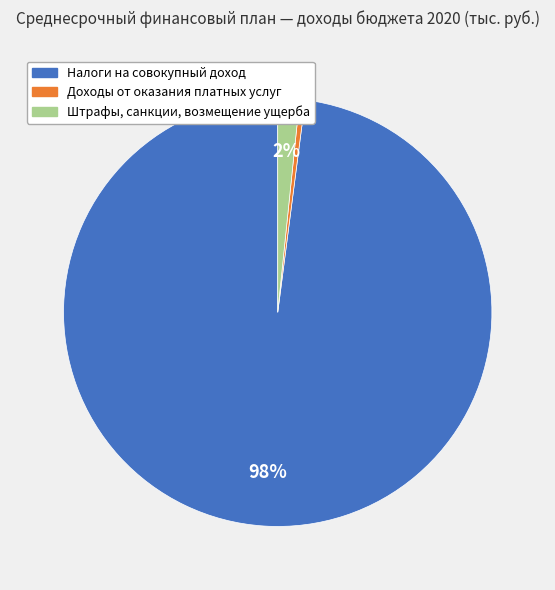

To the nearest percent, what is the average slice percentage?

33%